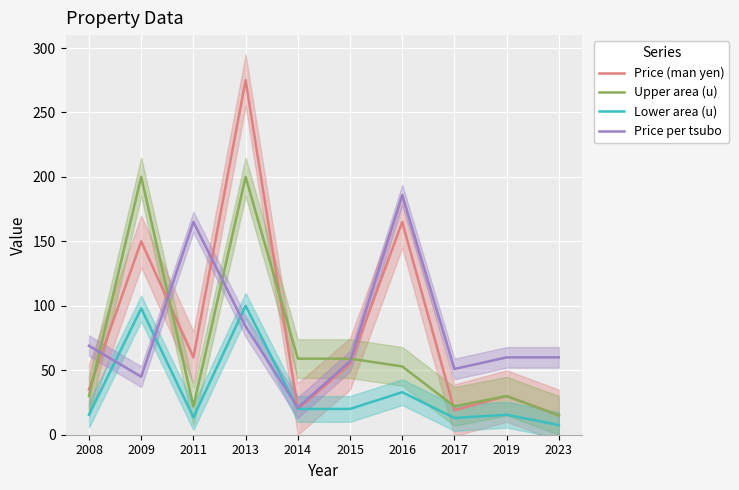

What is the value of the Price (man yen) point at the 3rd from the left?

60.0